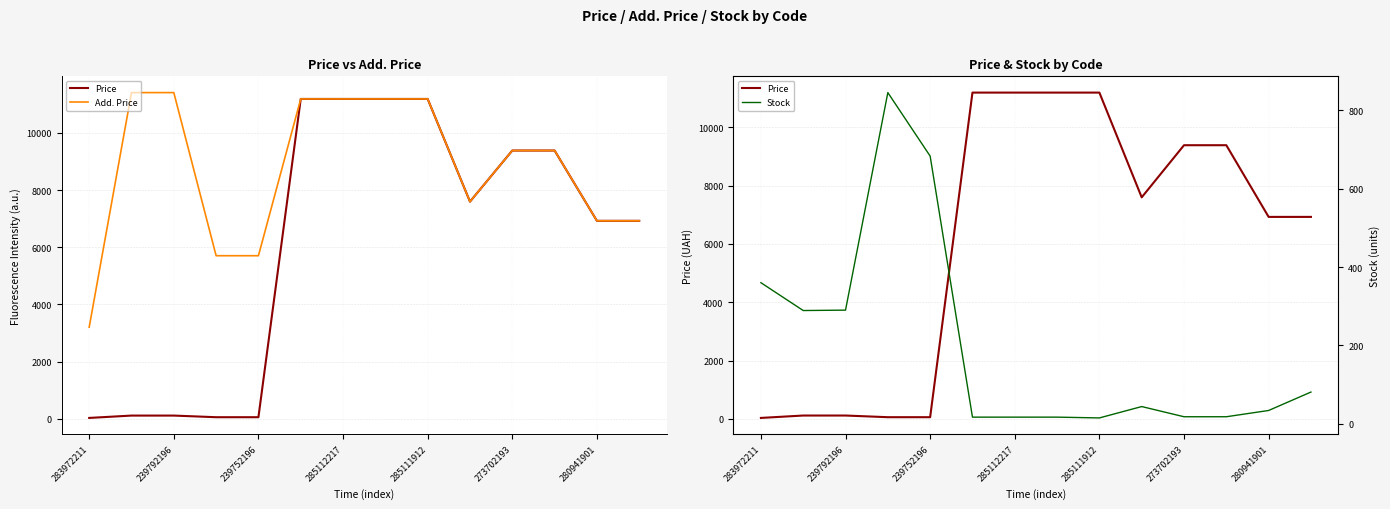

True or false: Add. Price and Price intersect in this chart.

False